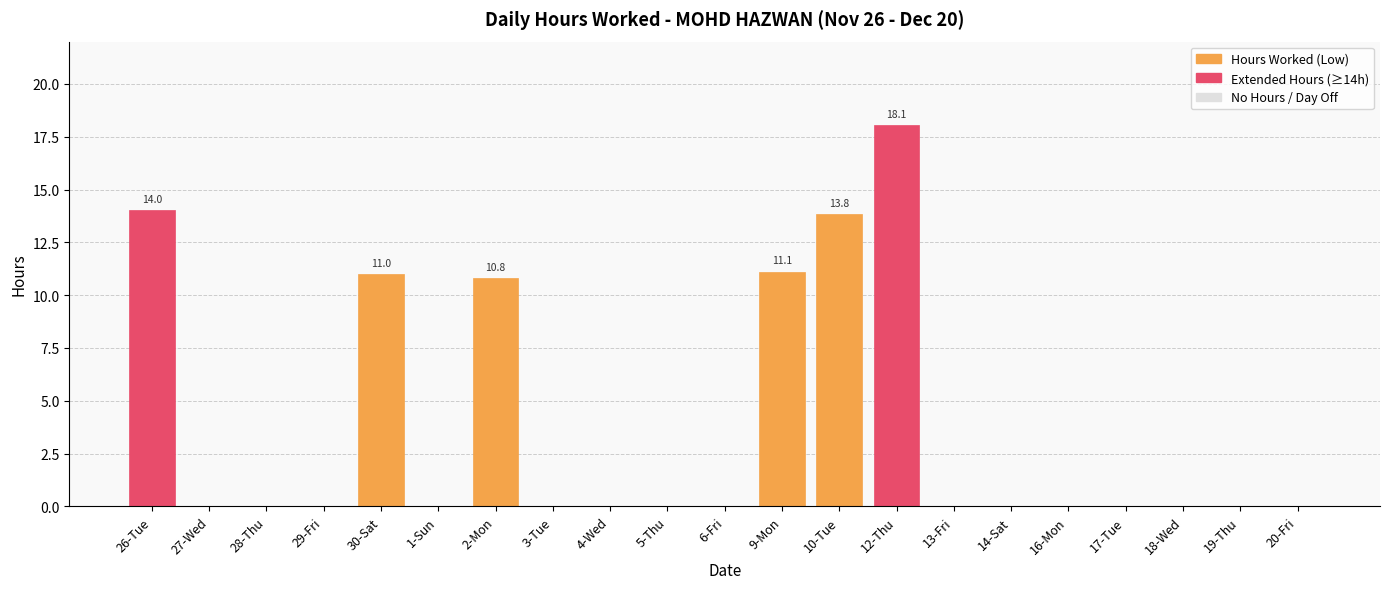

At which category does the chart reach its peak across all series?

12-Thu